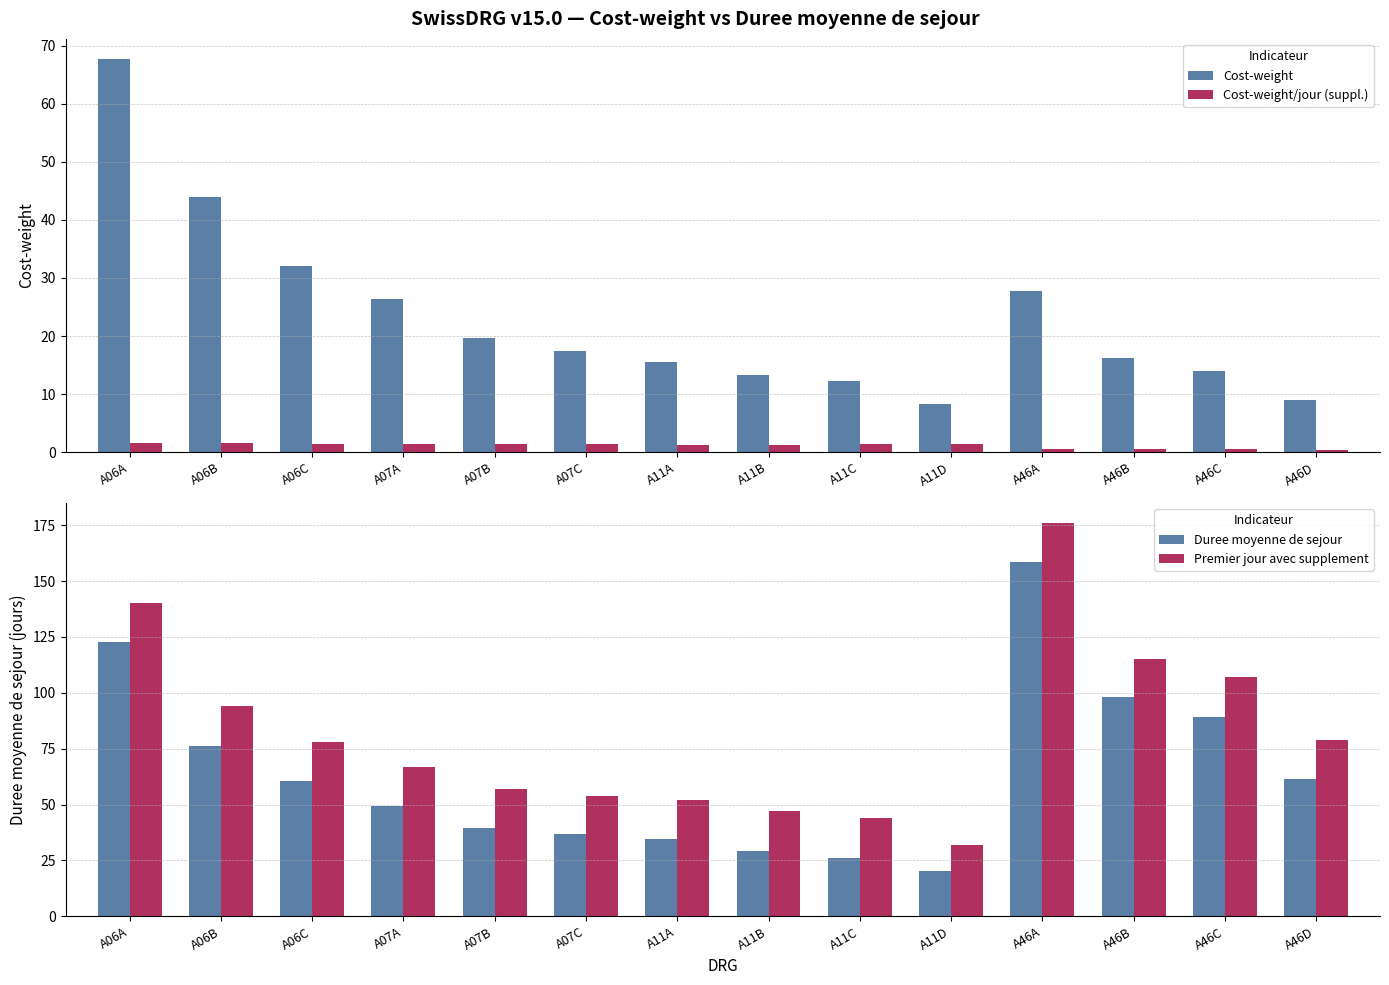

At which label is Cost-weight closest to 38?

A06B